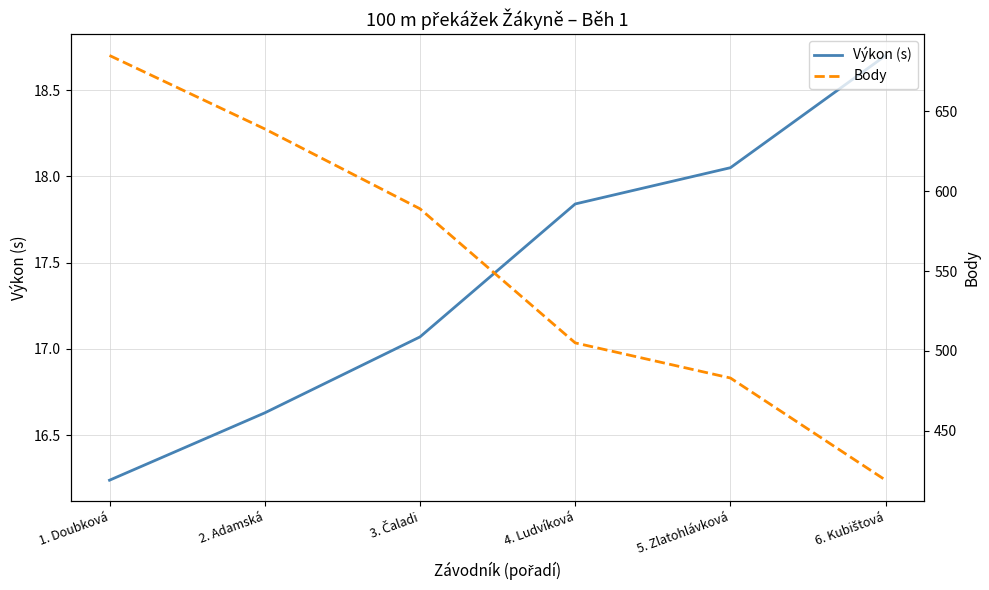

The value of Body at 4. Ludvíková is 279.6. True or false?

False